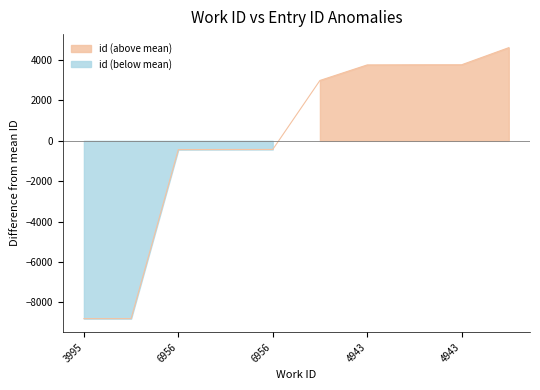

The chart shows a value of 3761.4 at 4943. True or false?

True